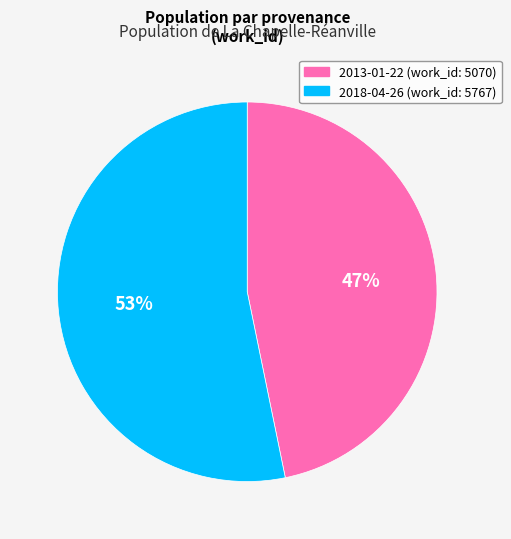

Is there a majority slice in this chart?

Yes